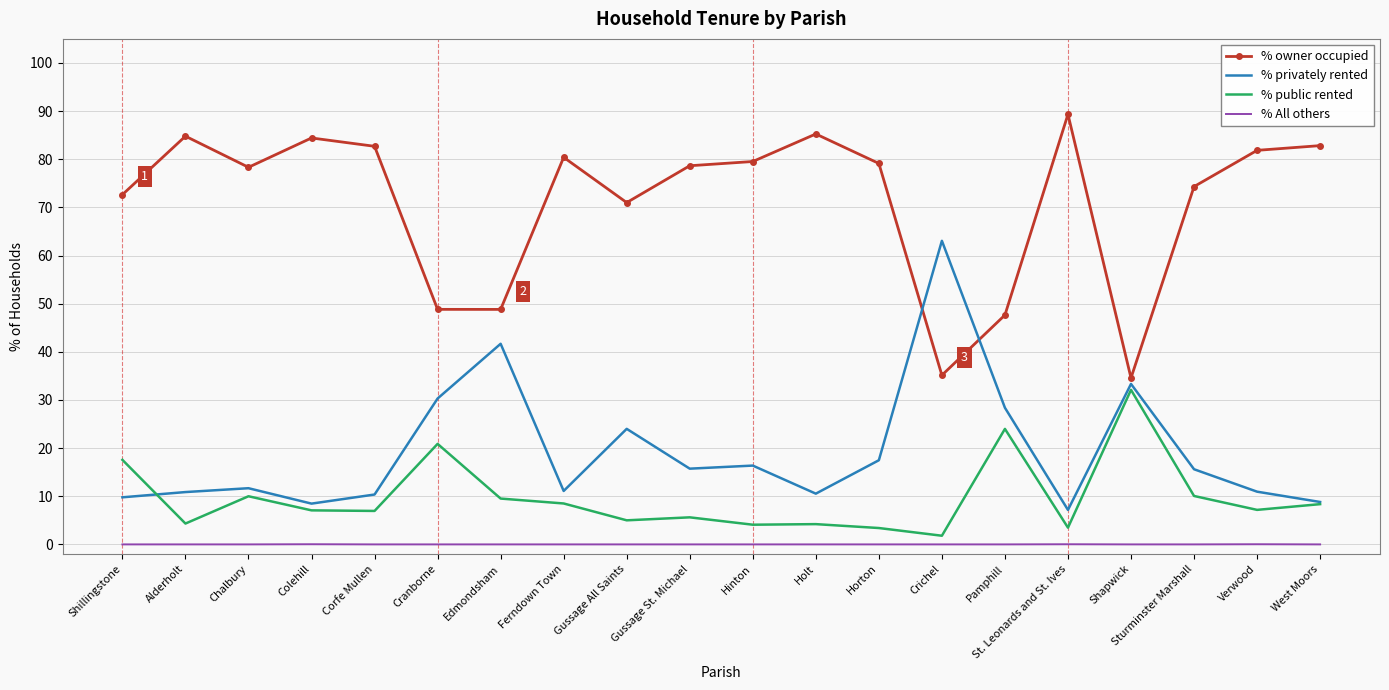

What is the maximum value shown in the chart?

89.3